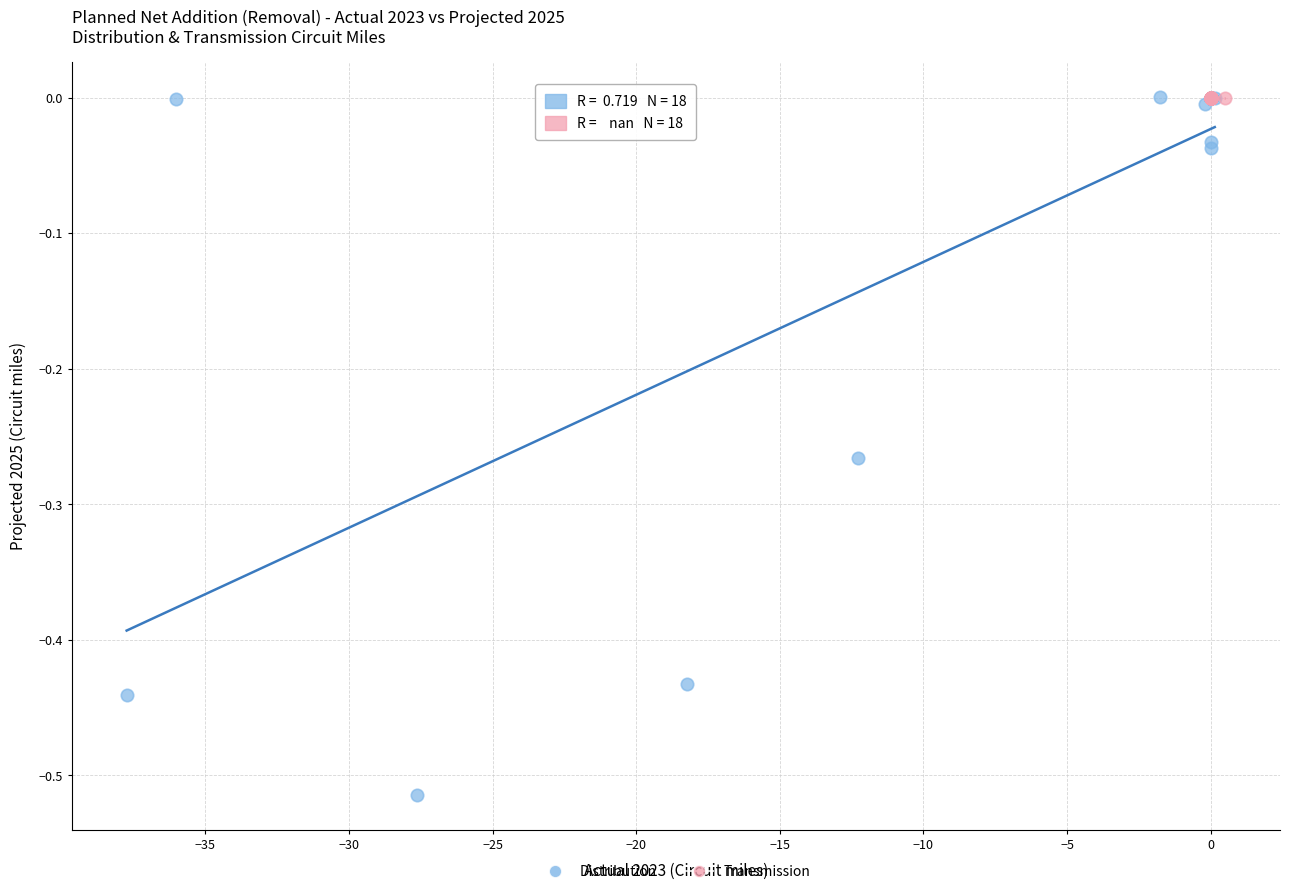

Which series reaches the minimum Y coordinate?

Distribution